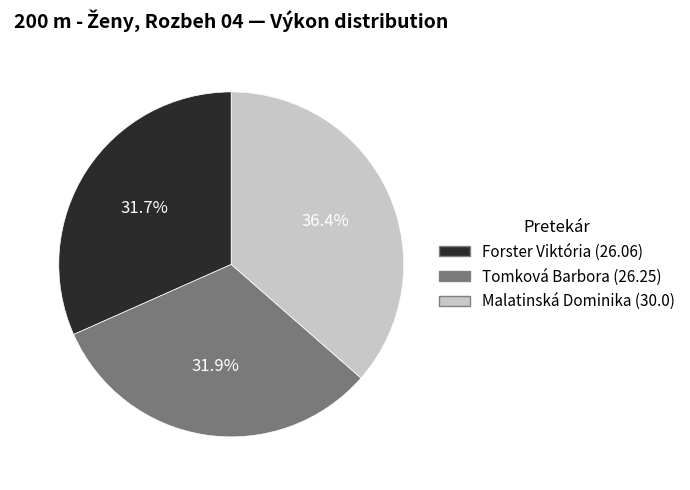

Which category has the biggest portion of the pie?

Malatinská Dominika